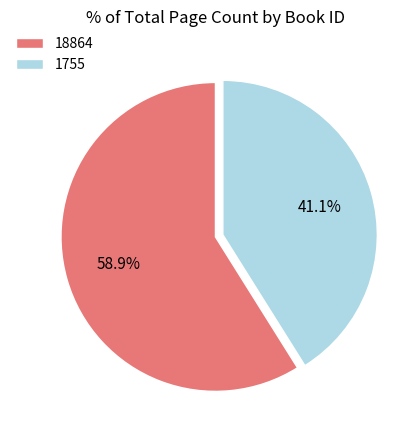

Is there any slice that represents more than half of the pie?

Yes